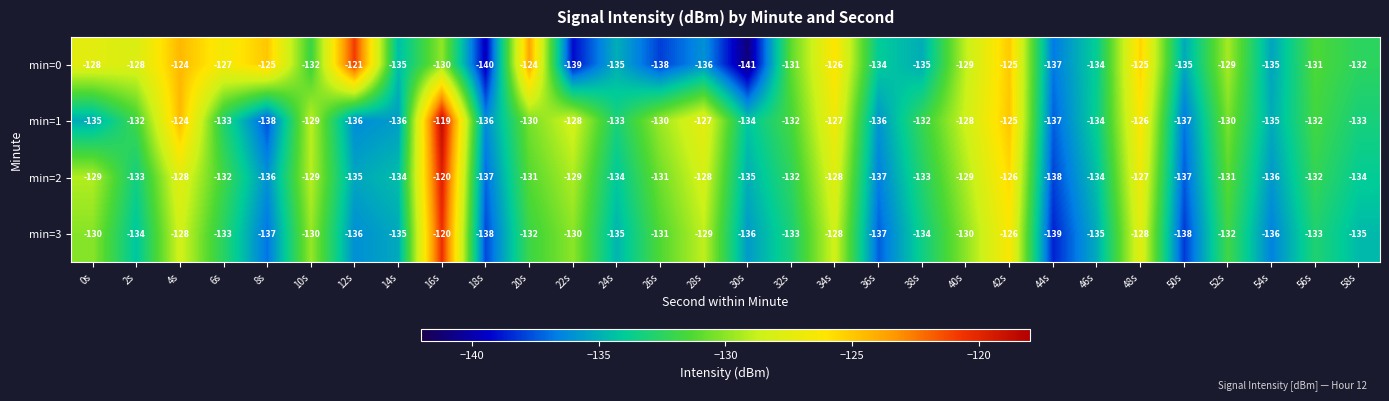

How many categories are shown in the chart?

30